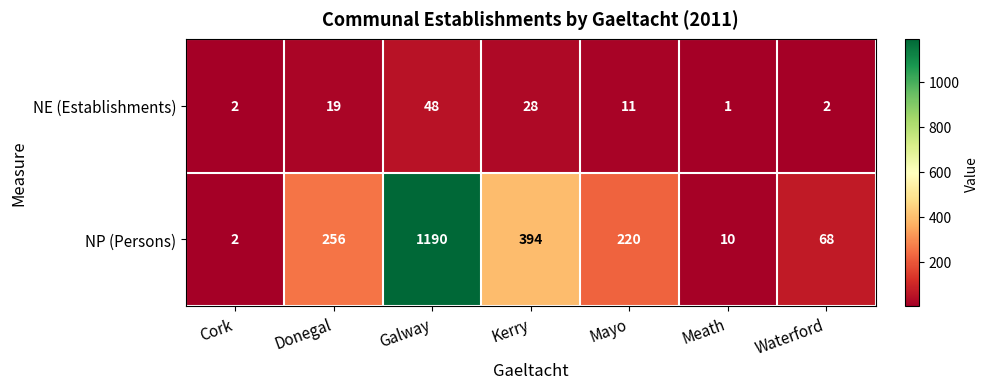

List the series in order of their overall mean, lowest first.

NE (Establishments), NP (Persons)